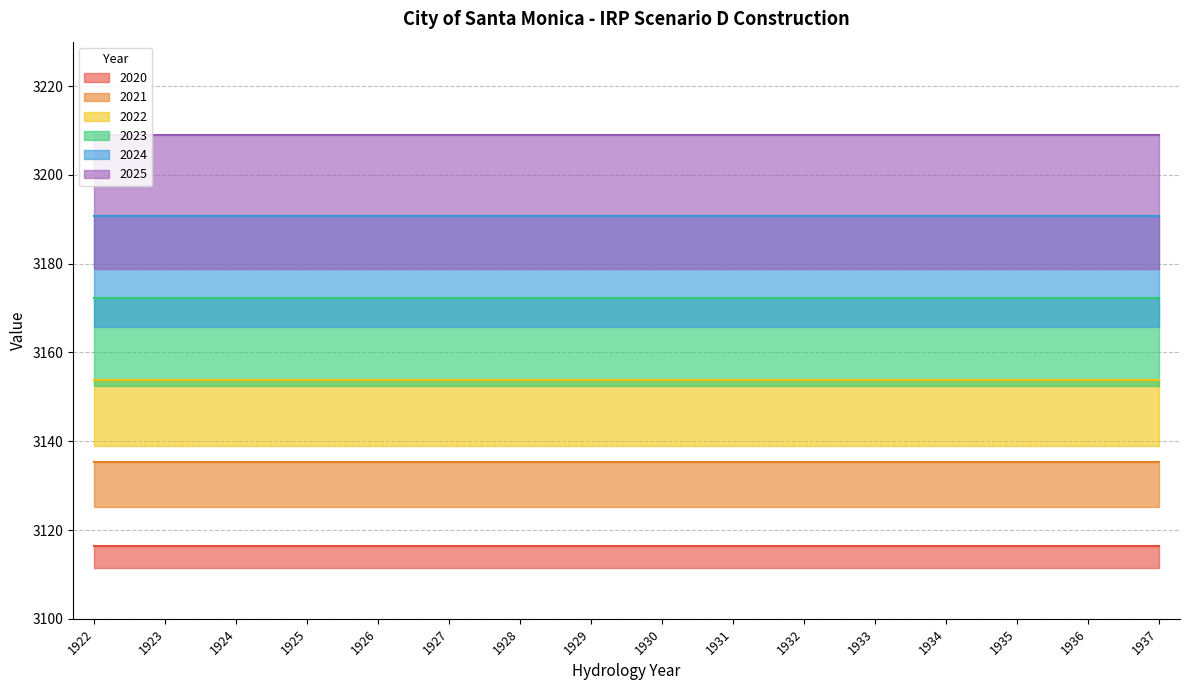

Between 1924 and 1936, which series saw the biggest shift?

2020